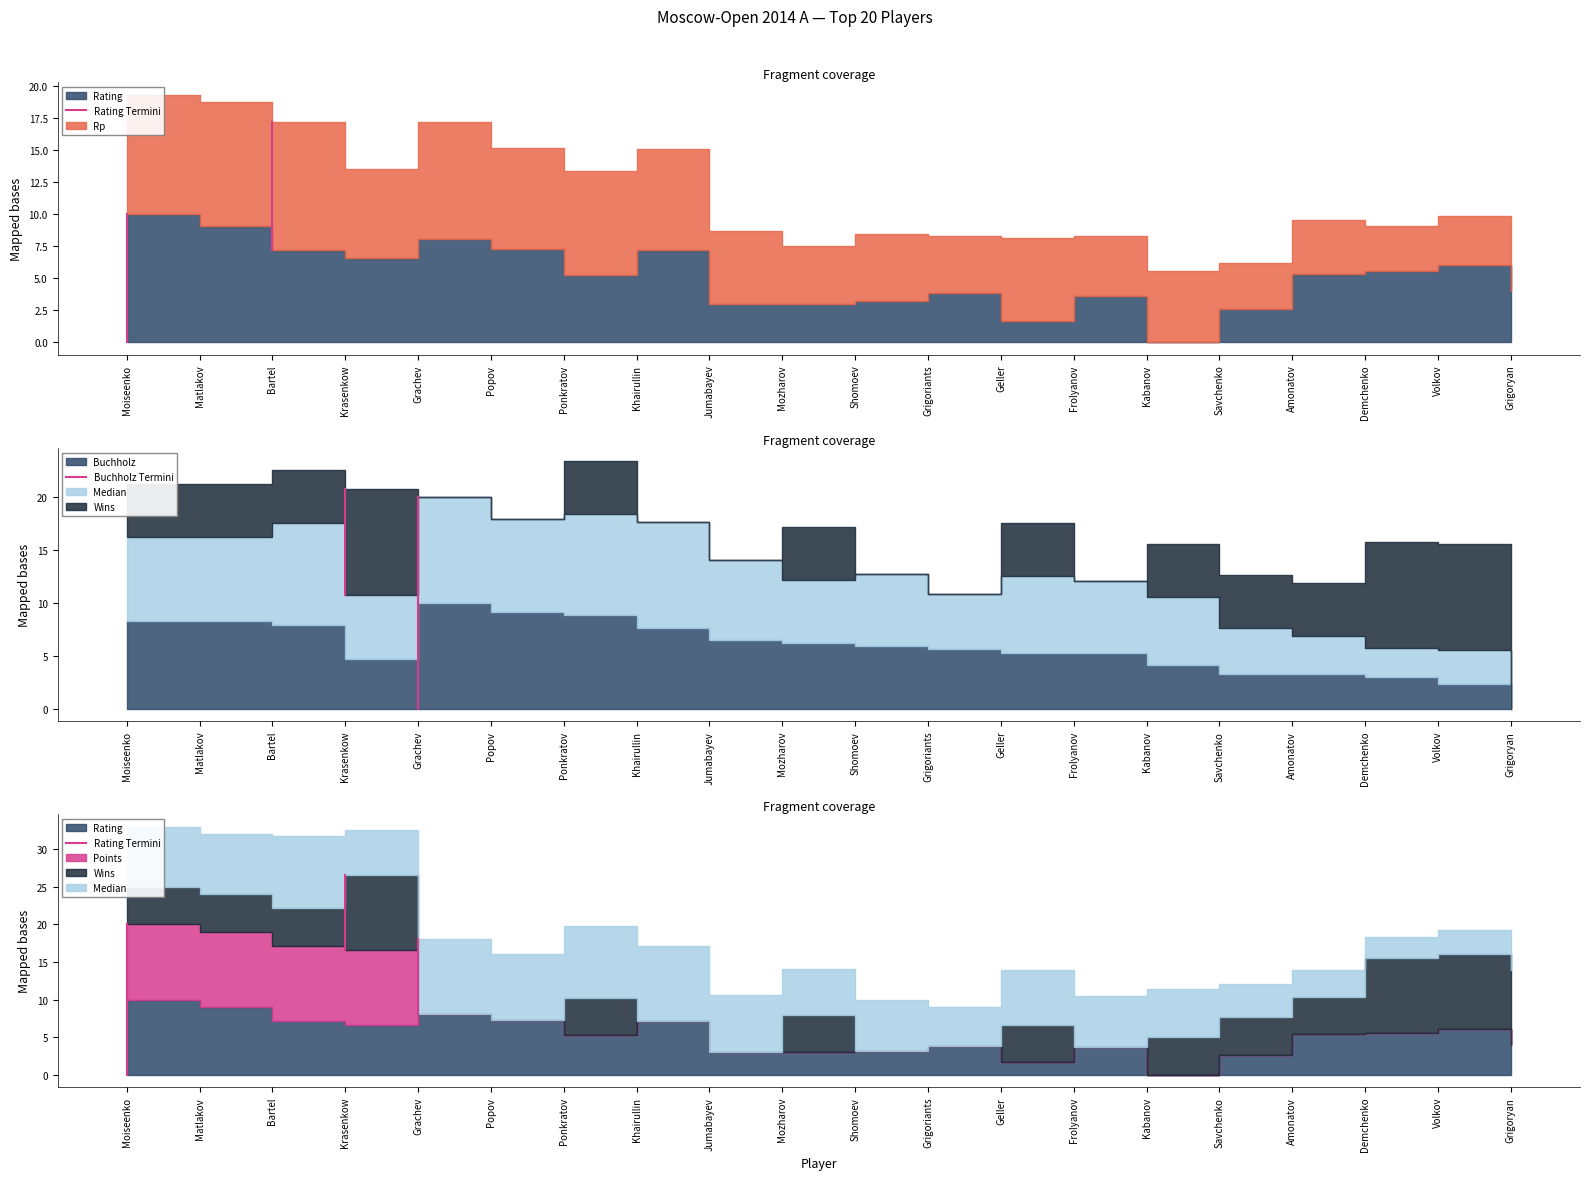

How many lines are shown in the chart?

2